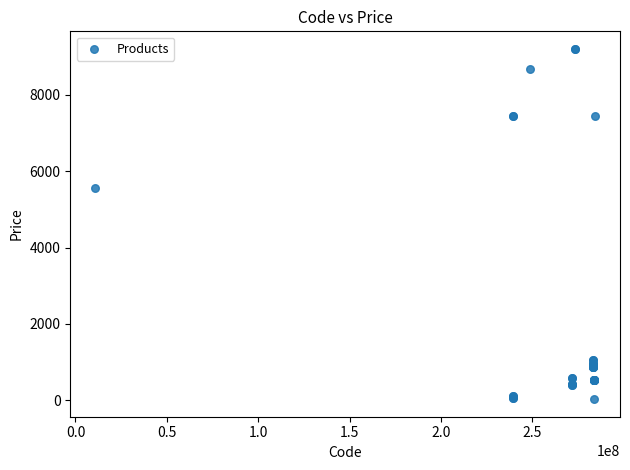

What Y value in the scatter plot is closest to 4614?

5560.3